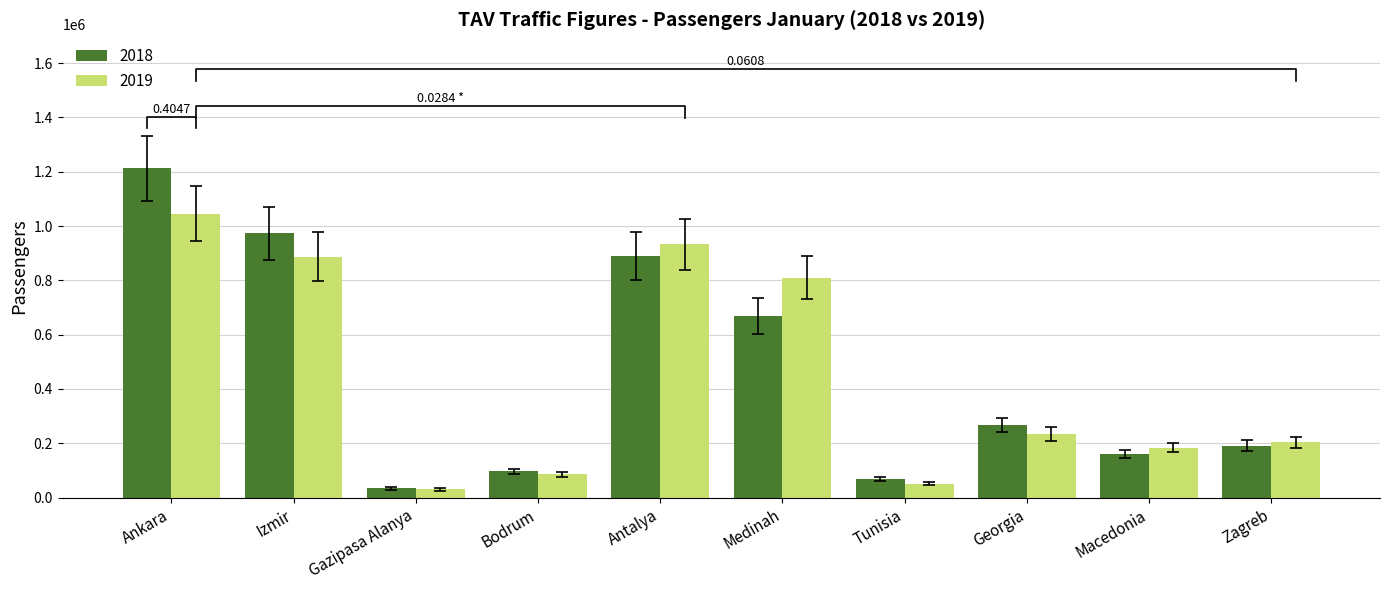

What is the difference between the 2018 values at Izmir and Antalya?

82759